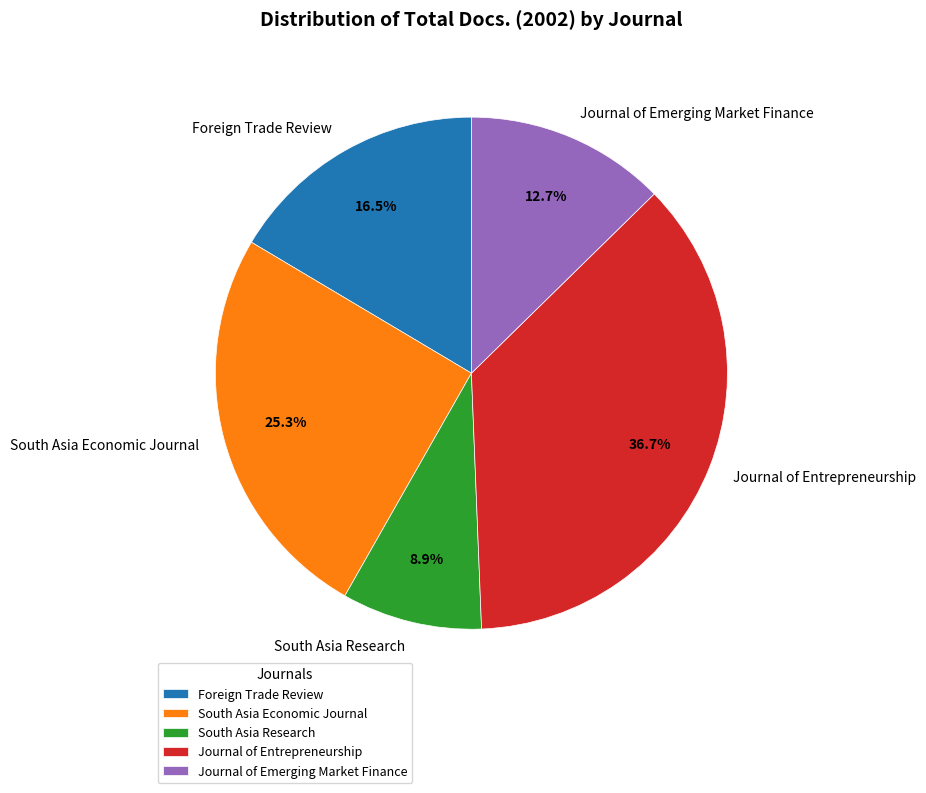

To the nearest percent, what is the difference between the largest and smallest slice percentages?

28%